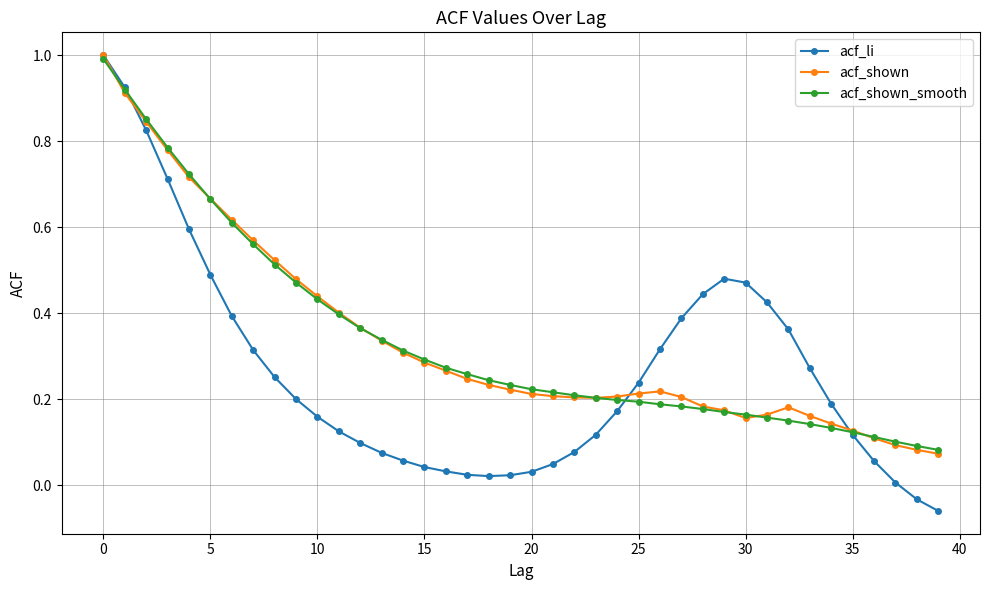

True or false: acf_li and acf_shown intersect in this chart.

True